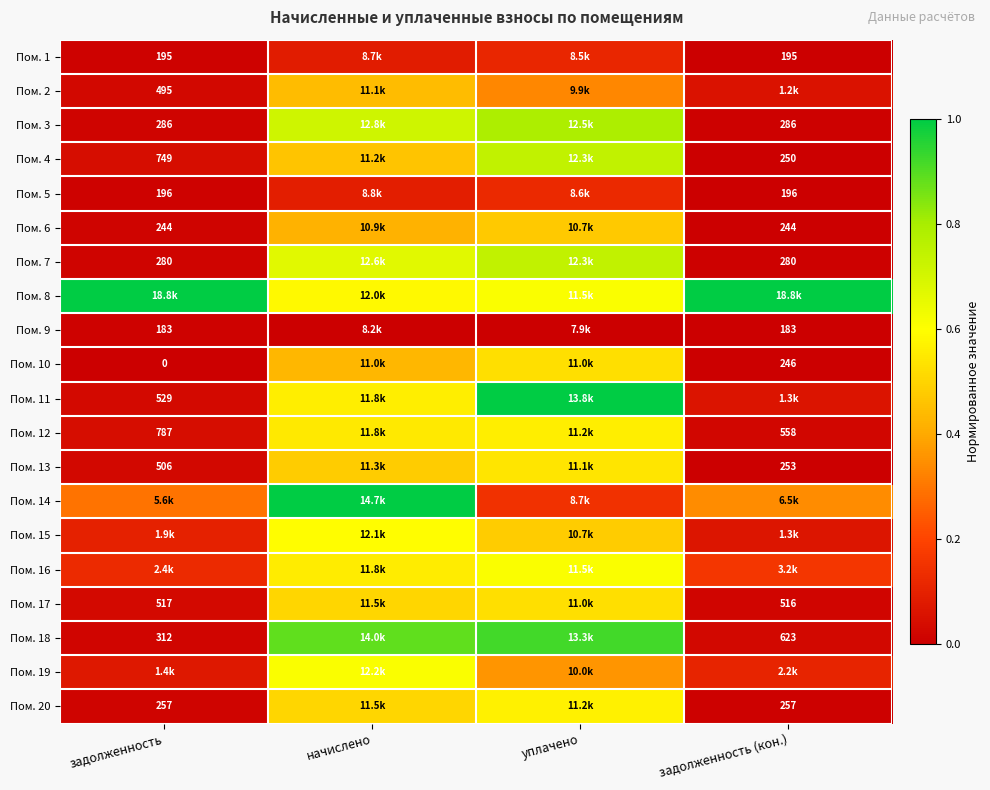

Between задолженность and начислено, which is larger?

начислено